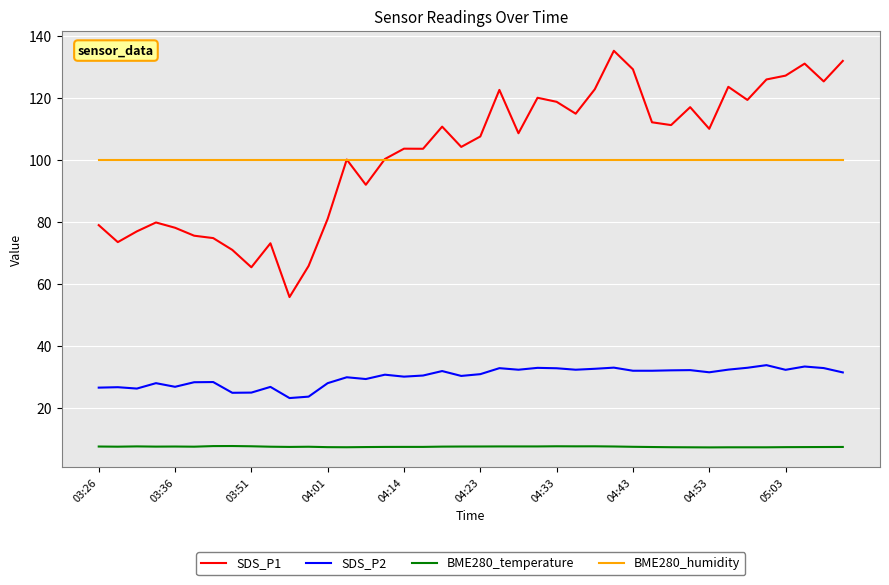

Which series has the widest spread of values?

SDS_P1